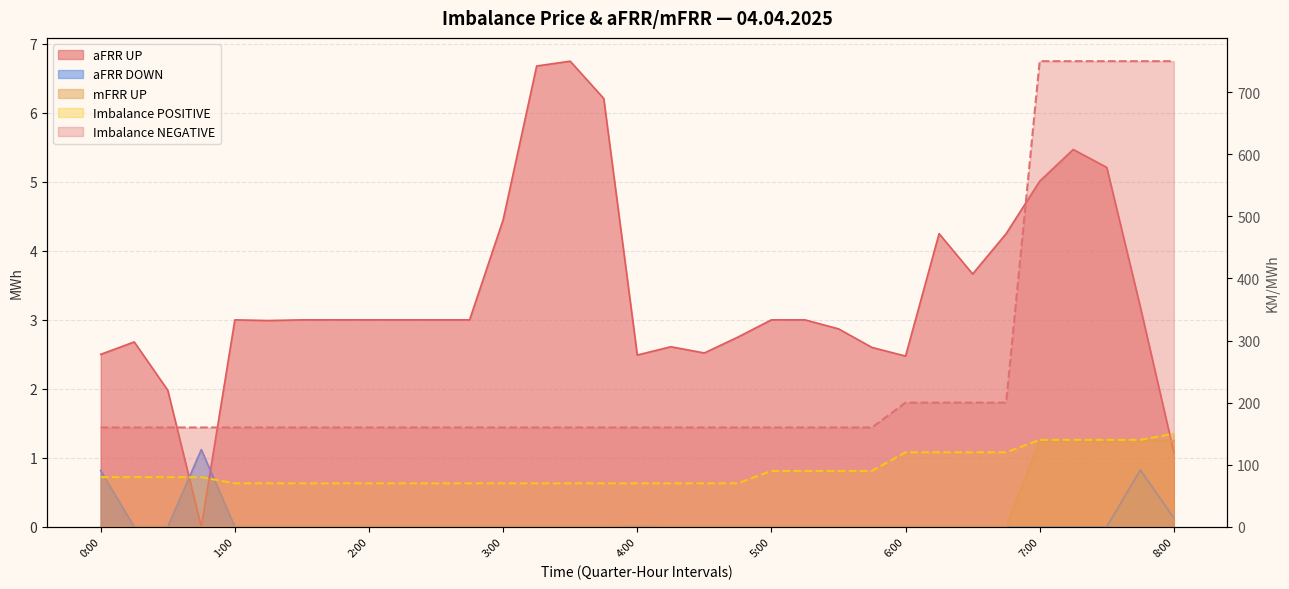

At how many categories does at least one series exceed 547?

5